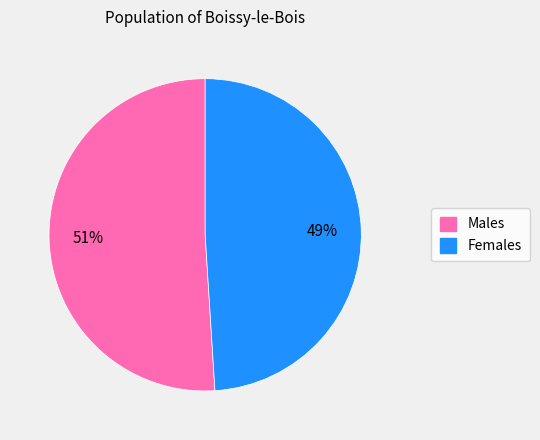

The Females slice represents 49% of the pie. True or false?

True